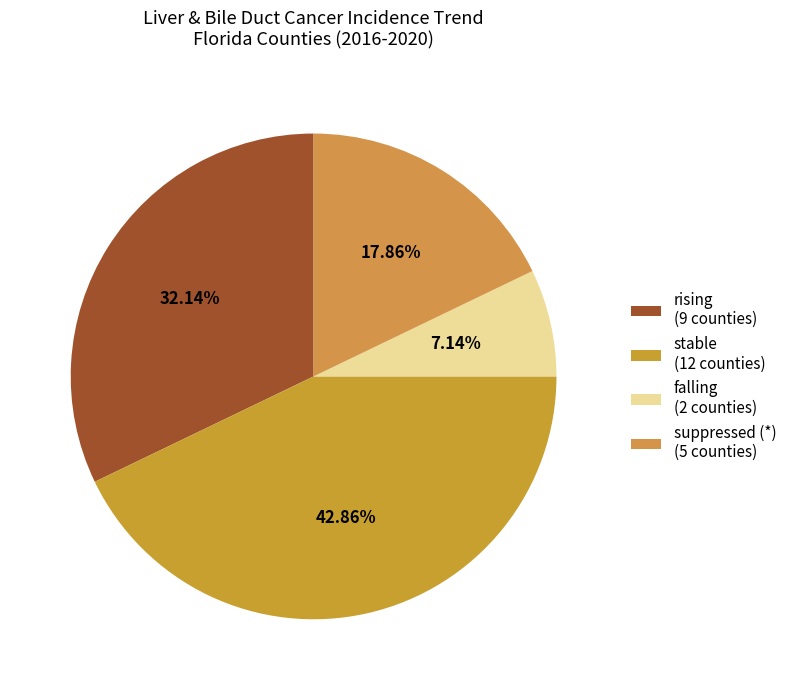

Does falling represent more than half of the total?

No